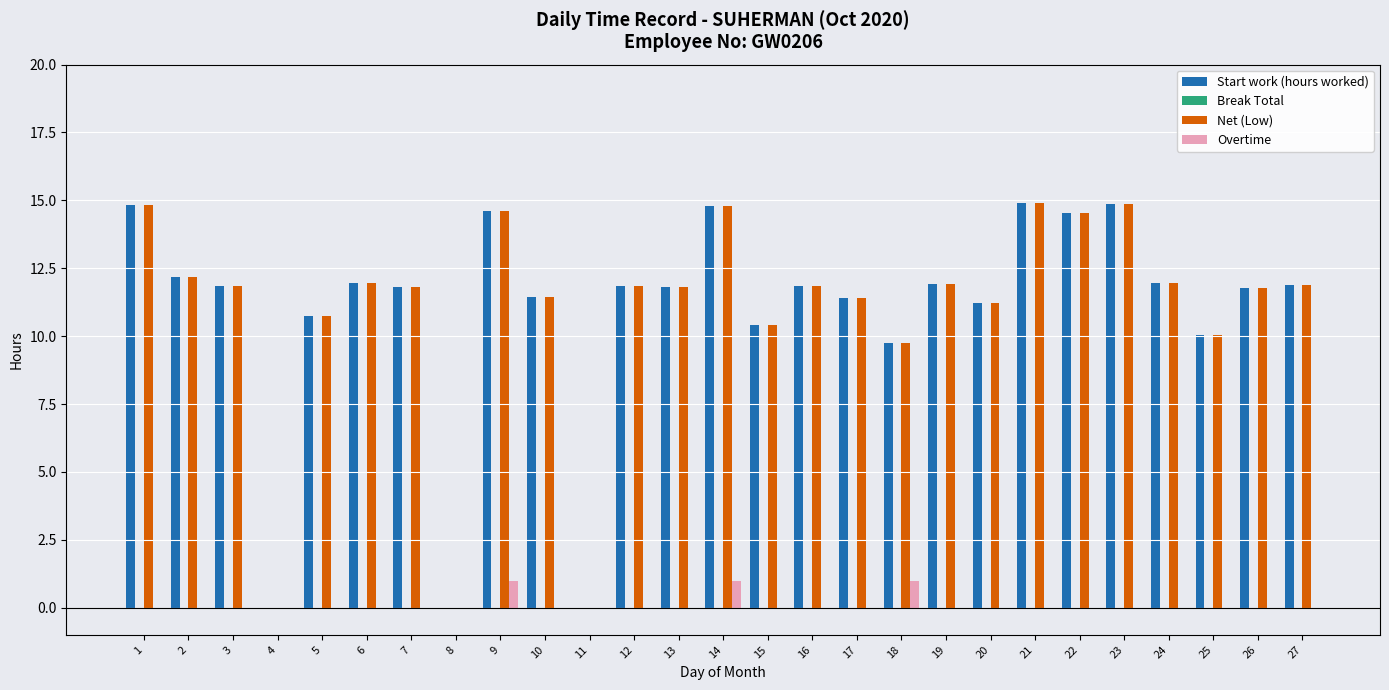

What is the highest value of the Overtime series?

1.0